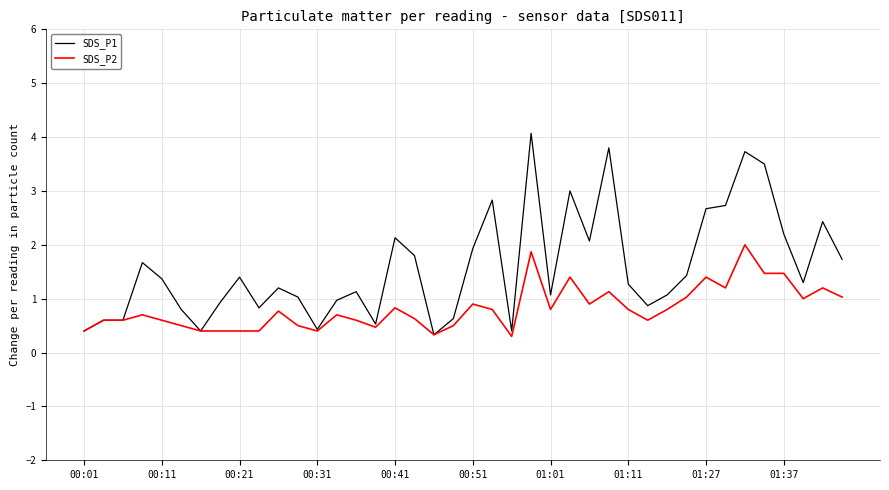

List the series in order of their overall mean, lowest first.

SDS_P2, SDS_P1